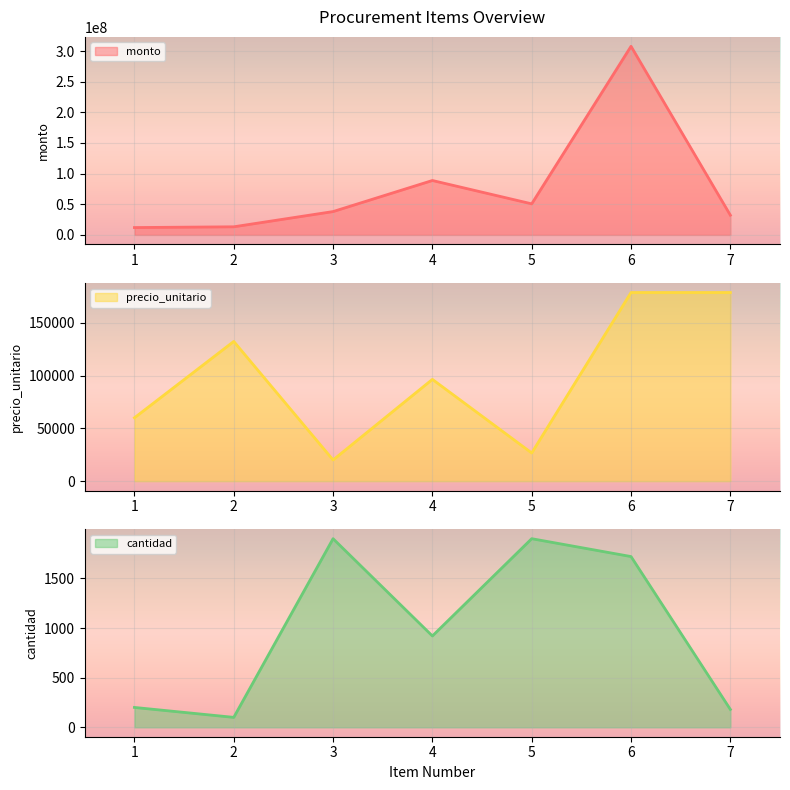

At which category does cantidad reach its first local peak?

3